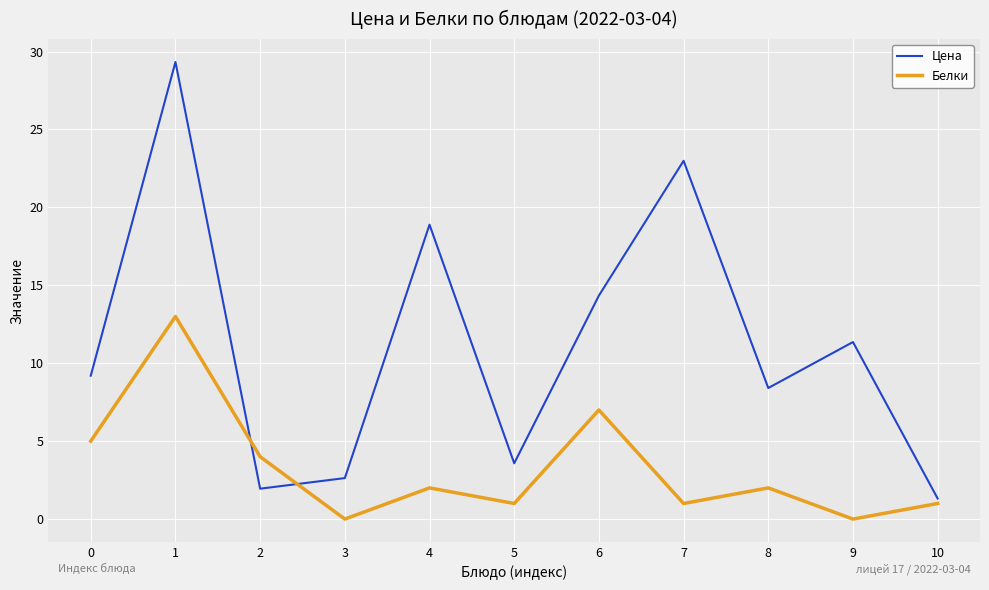

At which category does Цена reach its first local valley?

2